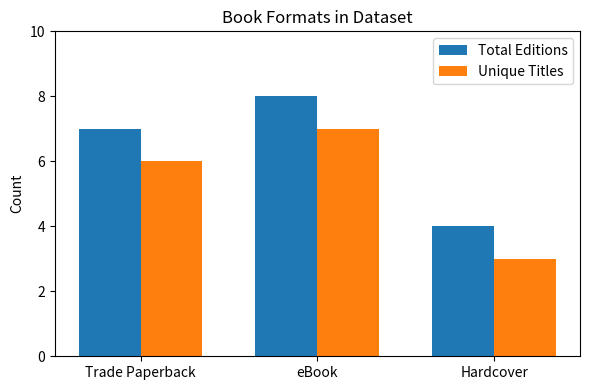

What is the average value of the Total Editions series?

6